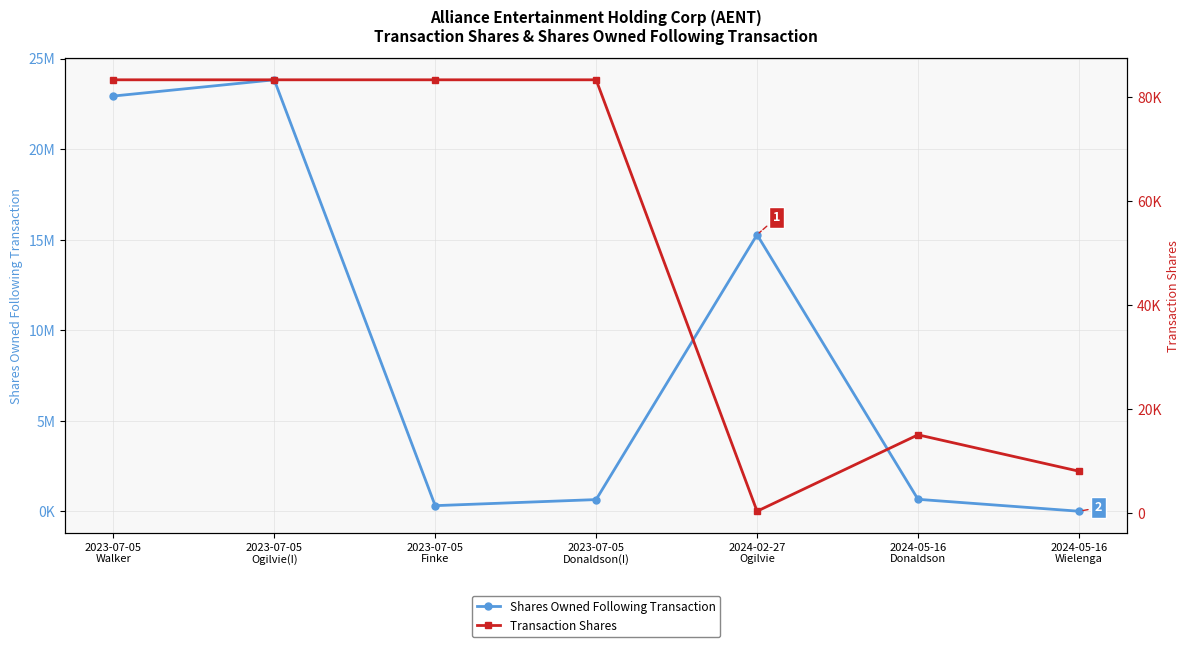

True or false: Transaction Shares and Shares Owned Following Transaction intersect in this chart.

False